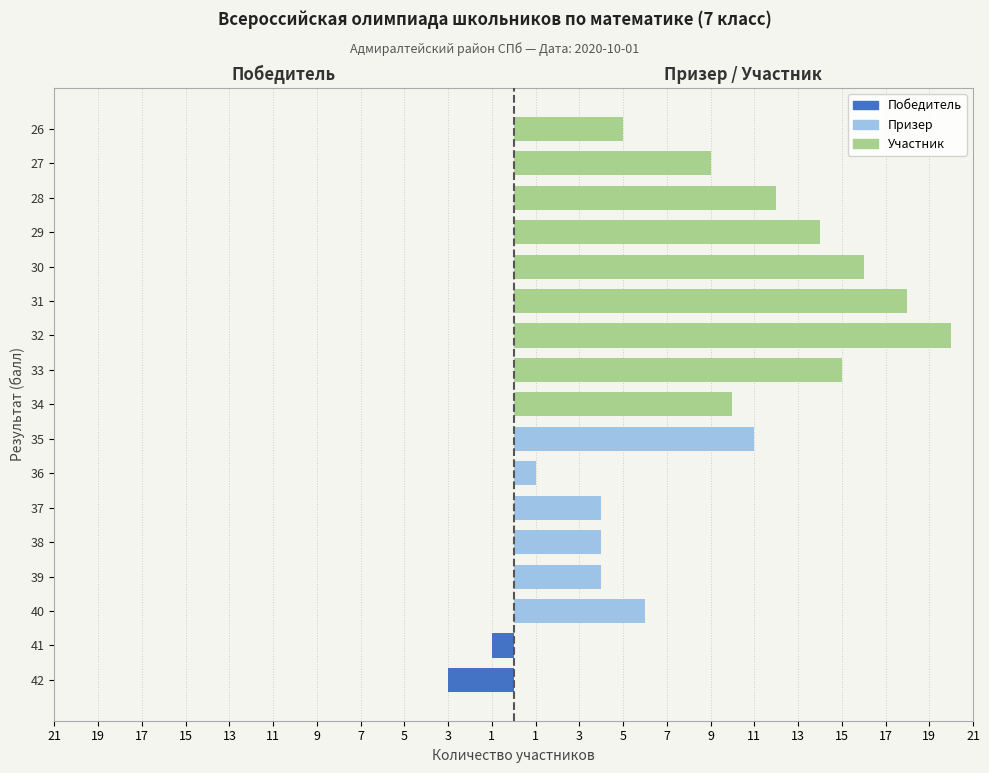

What is the sum of all Призер values?

30